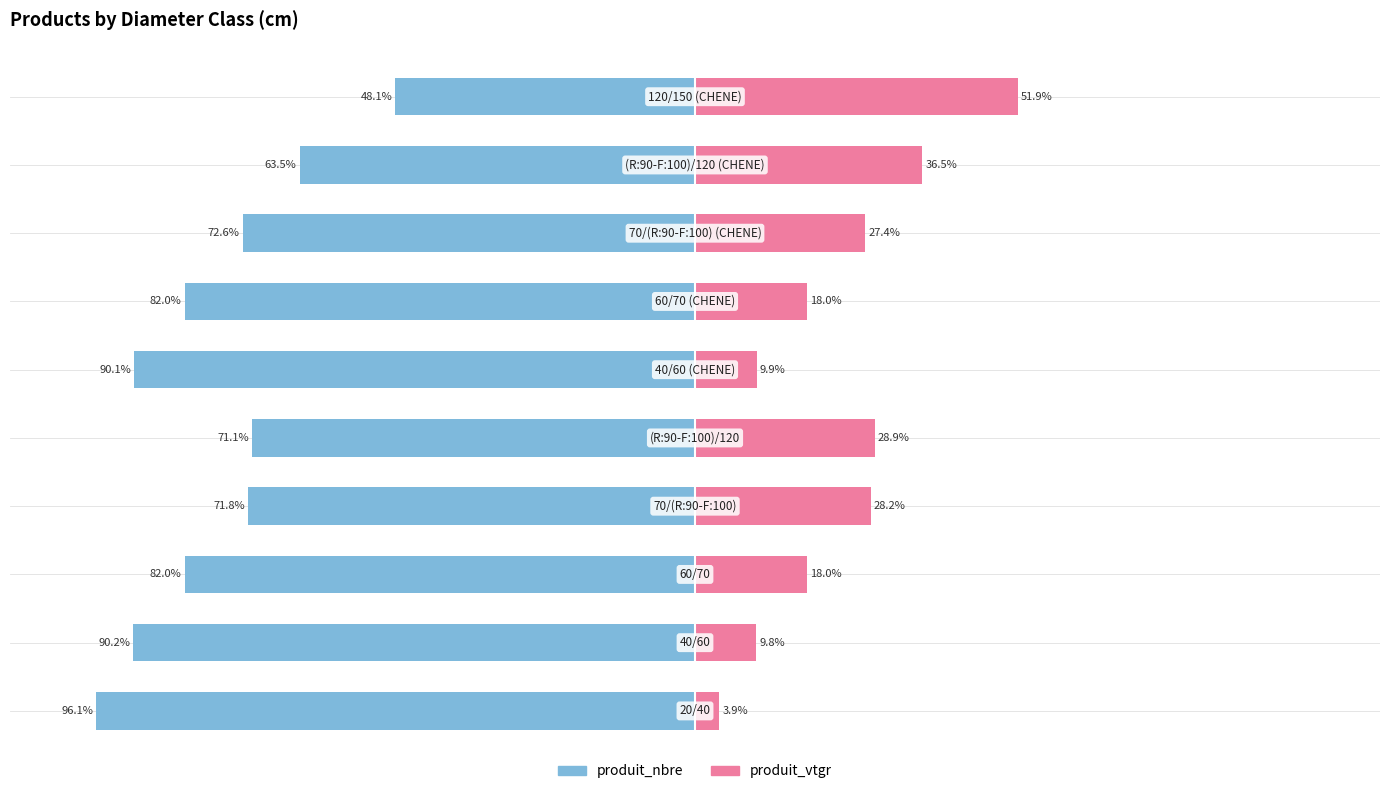

Reading left to right, what are all the values shown in this chart?

produit_nbre: 0=-96.1	1=-90.2	2=-82.0	3=-71.8	4=-71.1	5=-90.1	6=-82.0	7=-72.6	8=-63.5	9=-48.1
produit_vtgr: 0=3.9	1=9.8	2=18.0	3=28.2	4=28.9	5=9.9	6=18.0	7=27.4	8=36.5	9=51.9